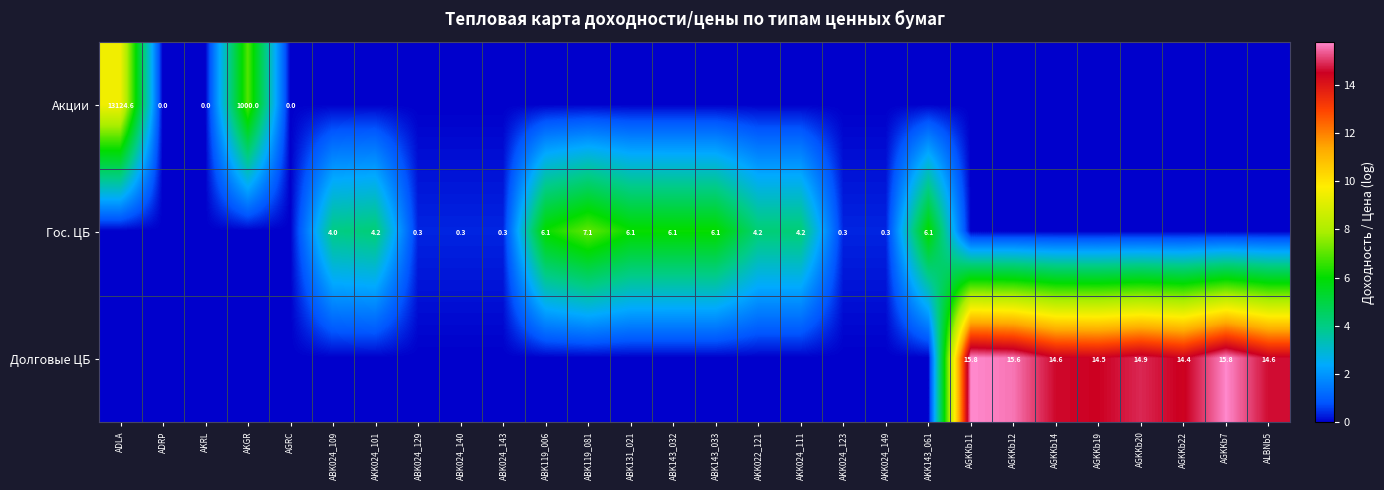

Is the value of Долговые ЦБ at AGKKb19 greater than the value of Гос. ЦБ at ABK024_129?

Yes